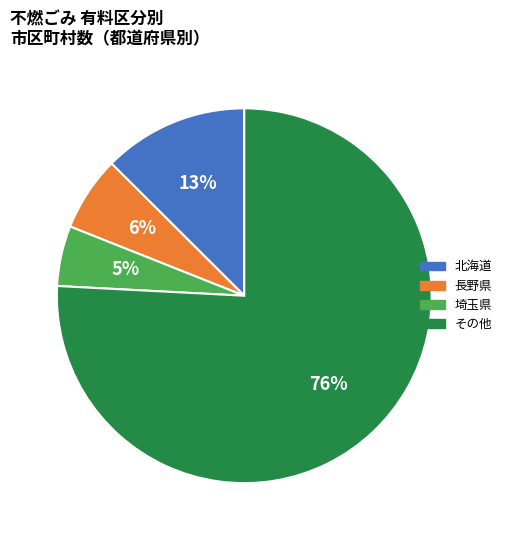

Rank the categories by value from highest to lowest.

その他, 北海道, 長野県, 埼玉県